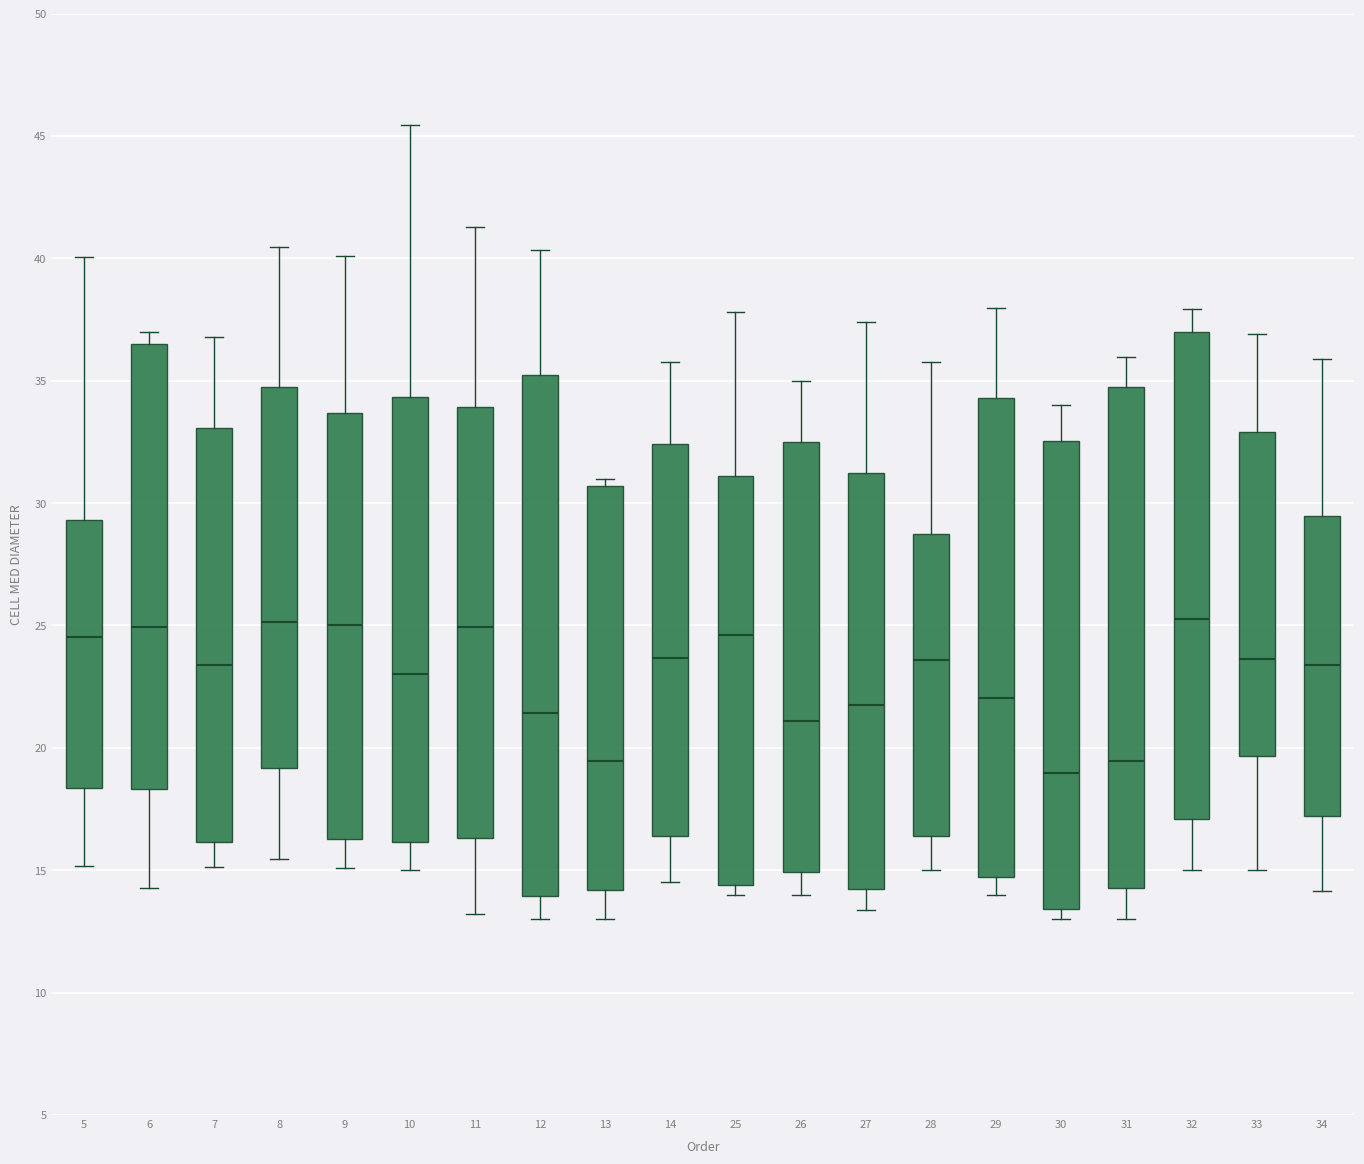

Where is the lower edge of the box at x = 26 on the y-axis? The values are not printed on the chart, so give them approximately, as read against the axis.

15.0